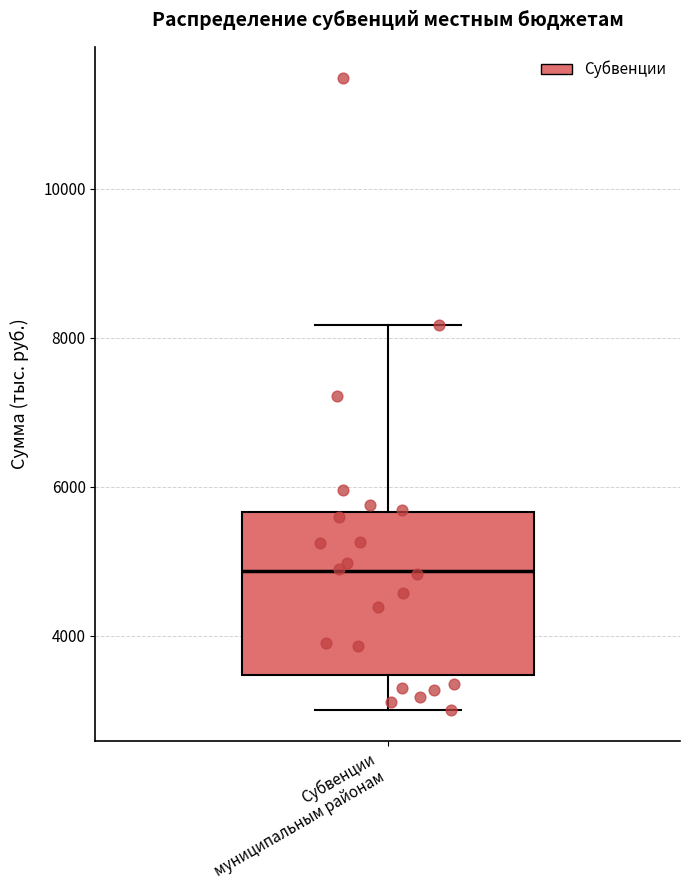

Where does the upper whisker of the box for Субвенции муниципальным районам end on the y-axis? The values are not printed on the chart, so give them approximately, as read against the axis.

8200